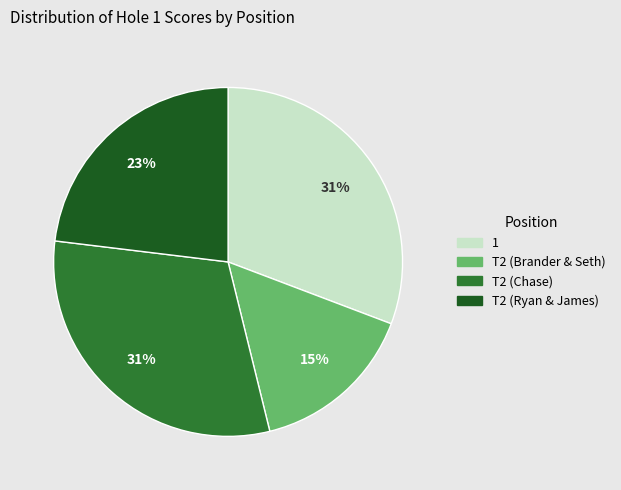

Count the number of slices in the pie.

4